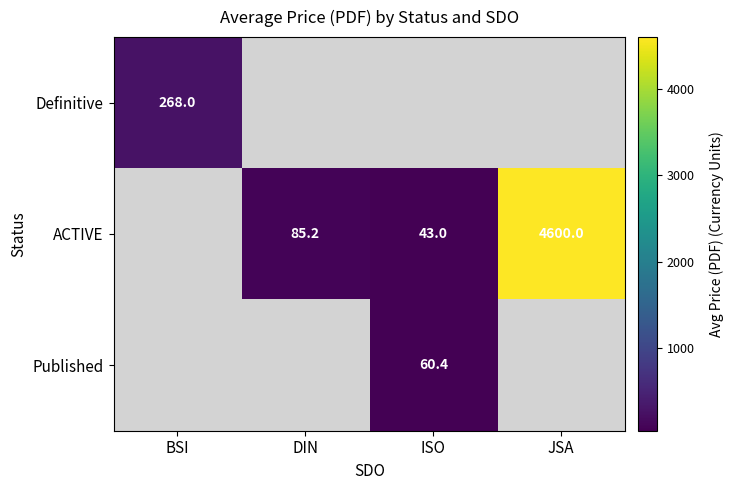

True or false: ACTIVE has a value of 4600.0 at JSA.

True